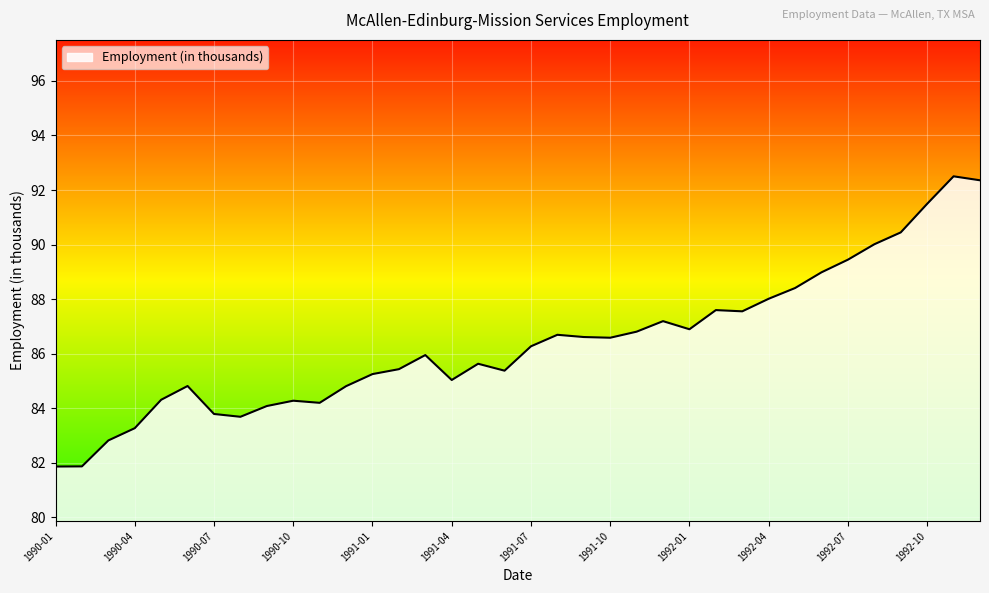

What is the maximum value shown in the chart?

92.5